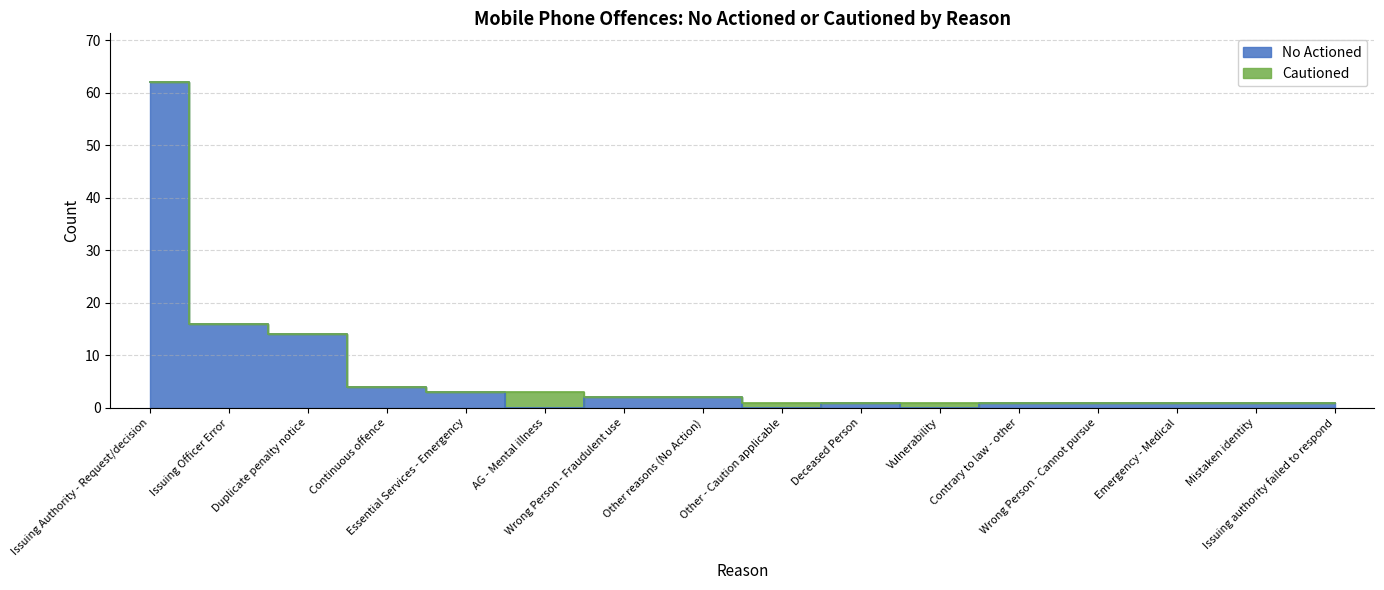

What is the difference between the maximum and minimum values?

62